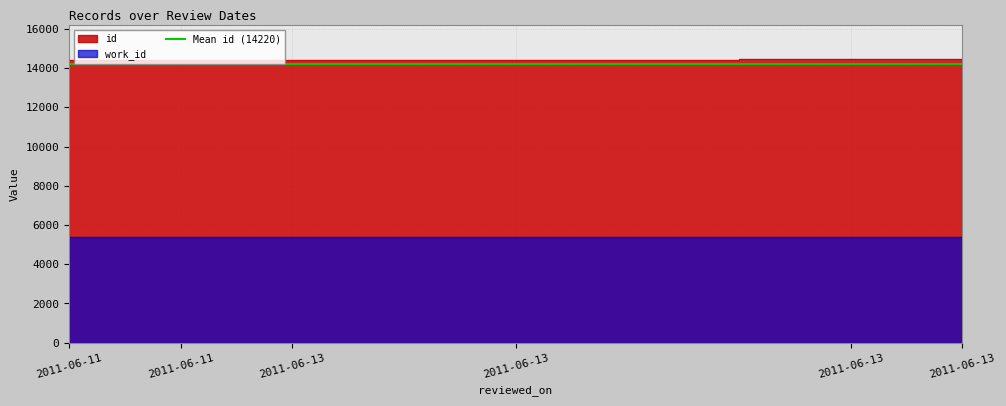

Rank the series by their average value, from highest to lowest.

id, work_id